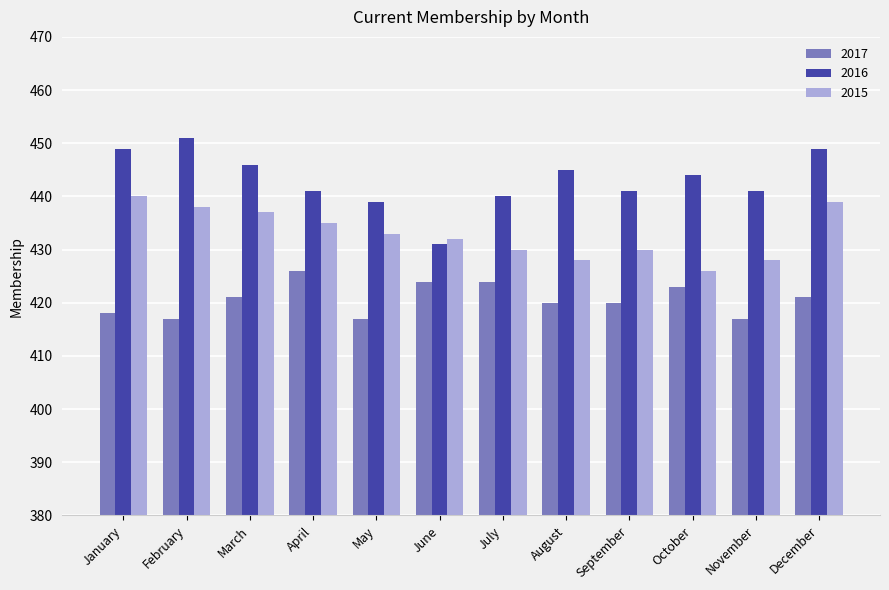

Which category has the lowest value in the 2015 series?

October